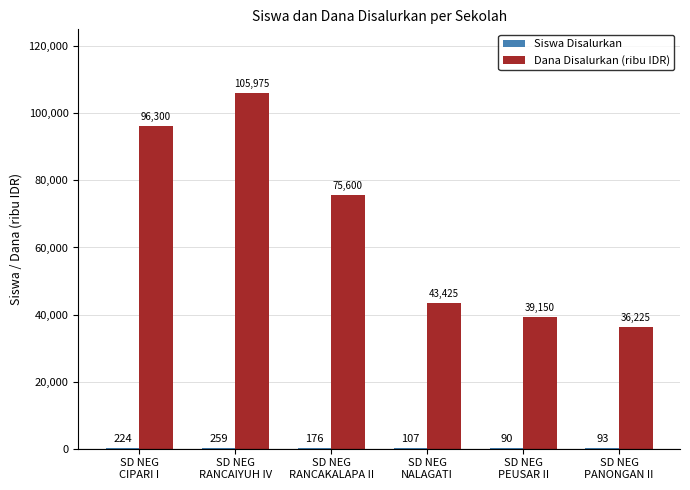

Which series has the largest total across all categories?

Dana Disalurkan (ribu IDR)